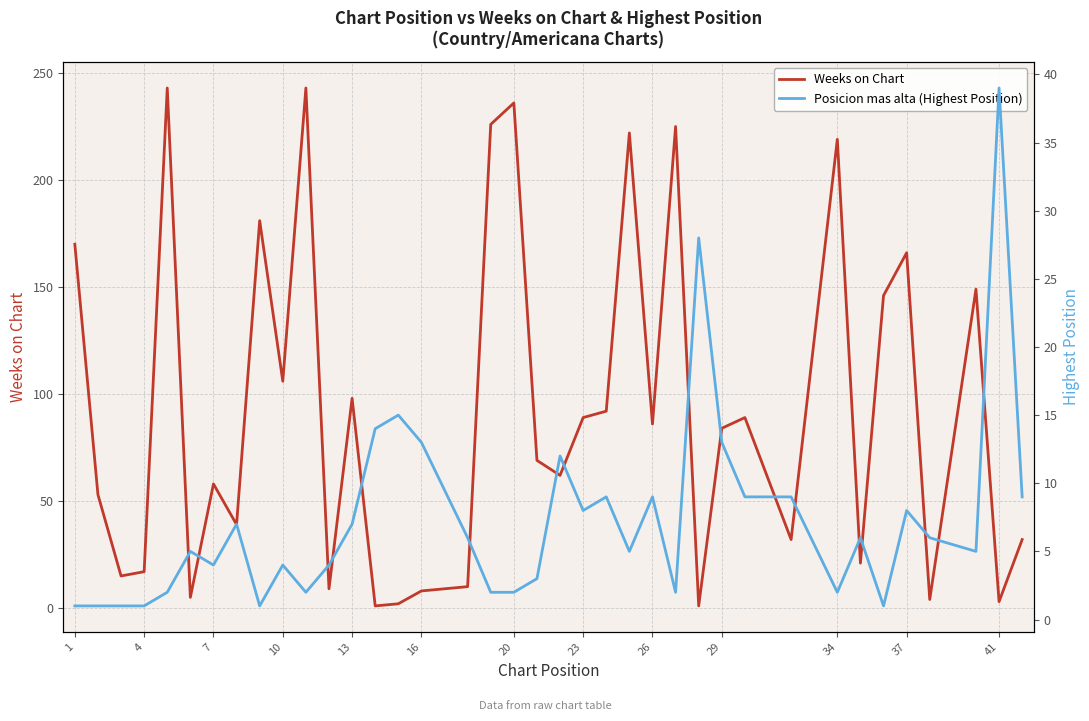

Where is Weeks on Chart nearest to the value 122?

10